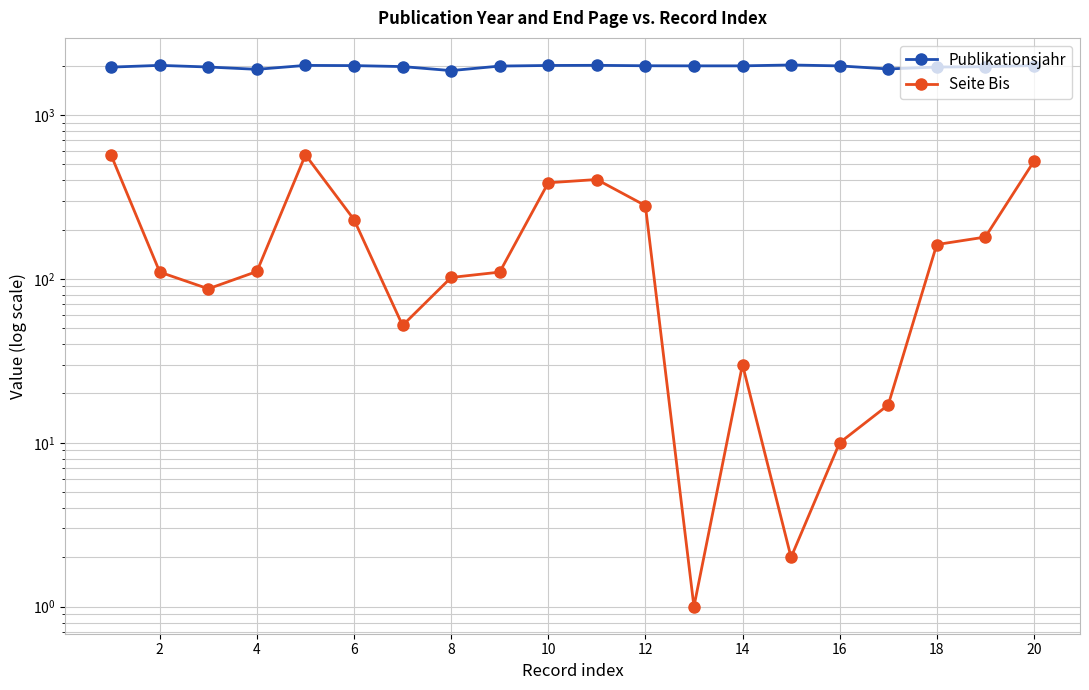

Between 18 and 14, which is larger?

18